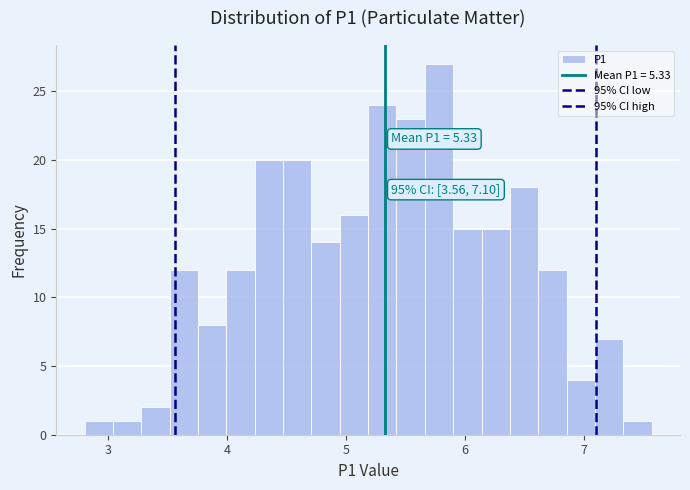

Read against the x-axis, roughly where is the centre of the tallest bar?

5.8